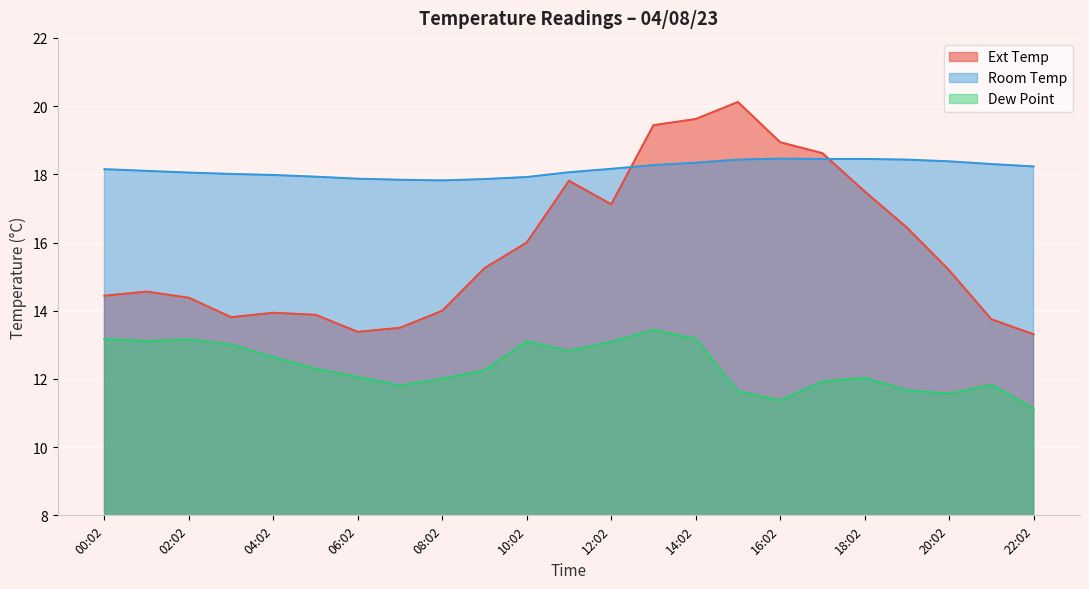

Where is the first local minimum for Ext Temp?

03:02